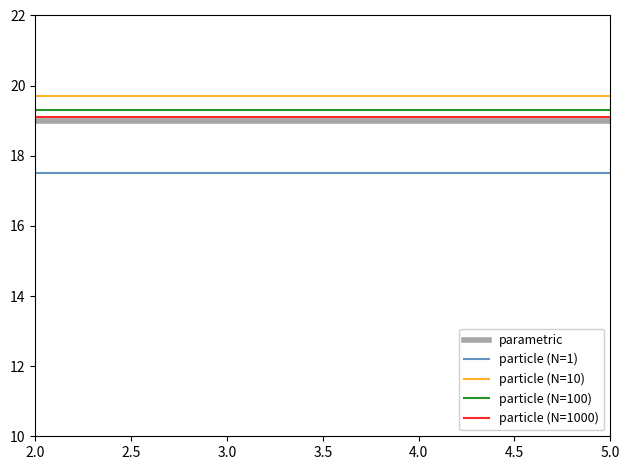

What is the difference between the highest and lowest values at 3.5?

2.2